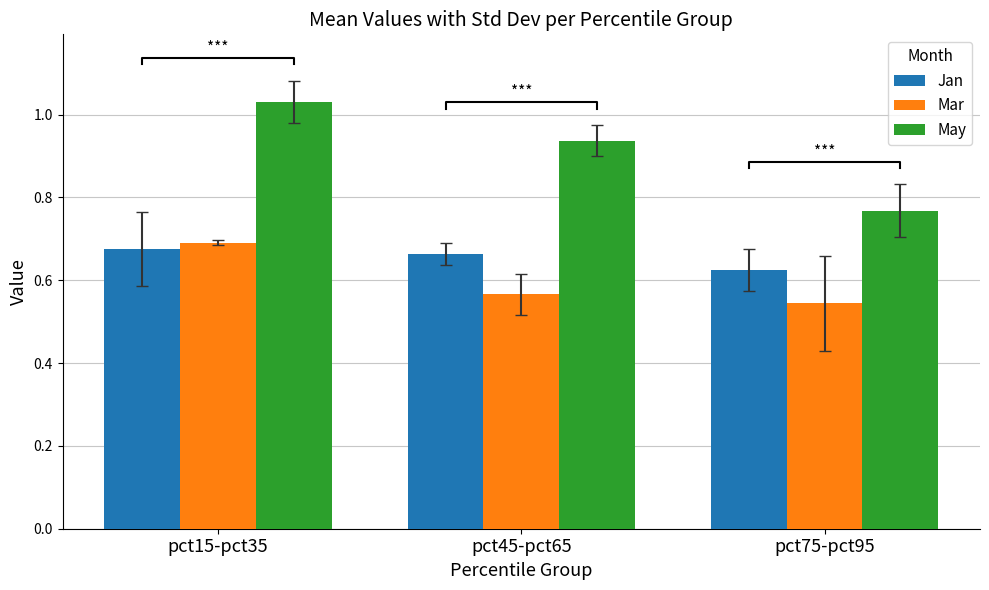

Count the Mar values in the range 0 to 1.

3